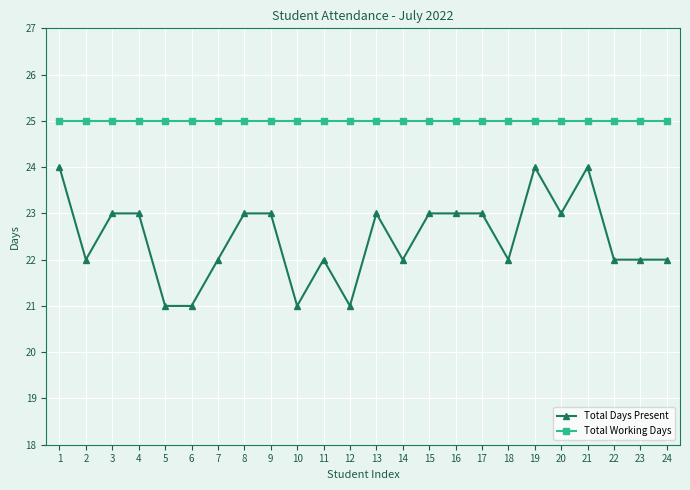

Which series has the widest spread of values?

Total Days Present